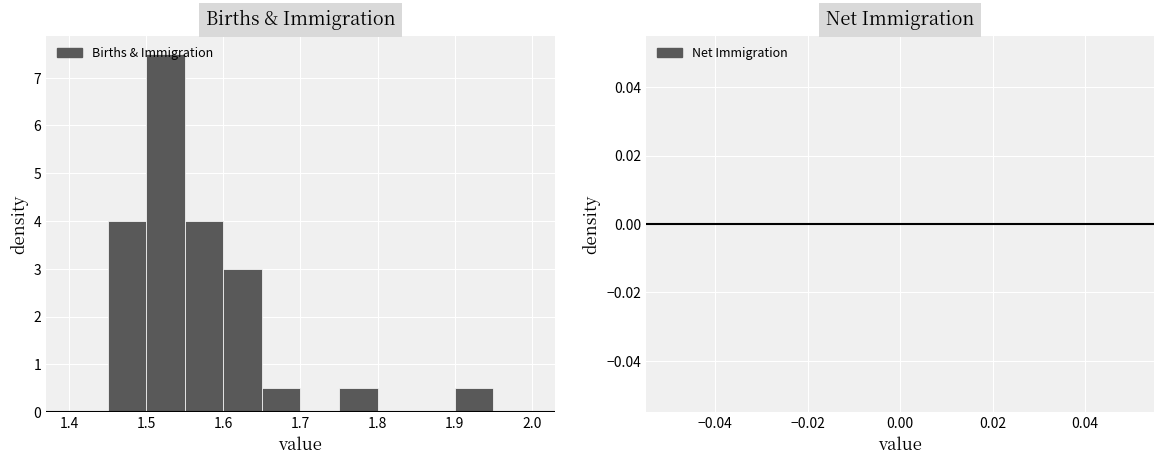

What is the height of the bar covering 1.45 to 1.50 on the x-axis? The values are not printed on the chart, so give them approximately, as read against the axis.

4.0